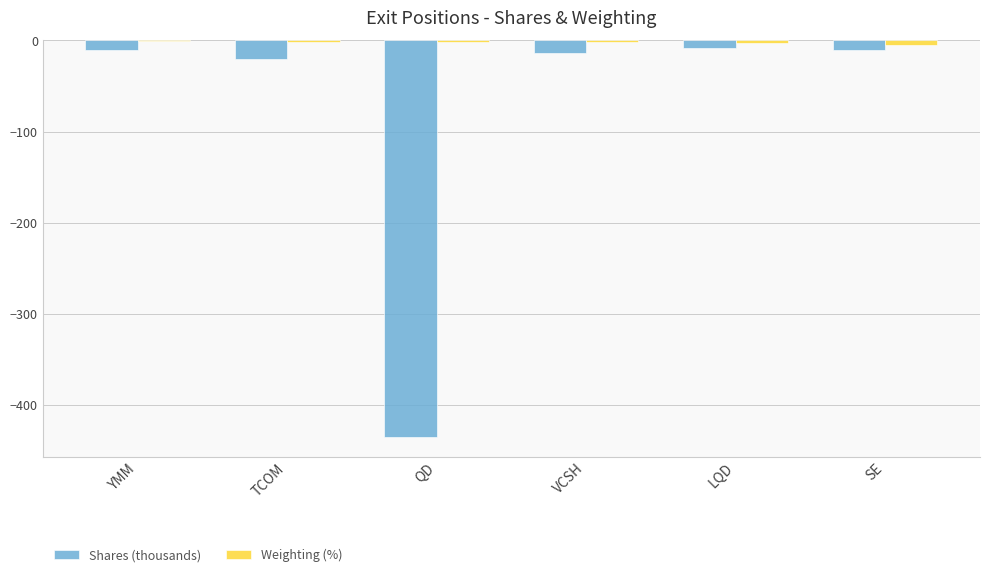

The value of Shares (thousands) at QD is -249.6. True or false?

False